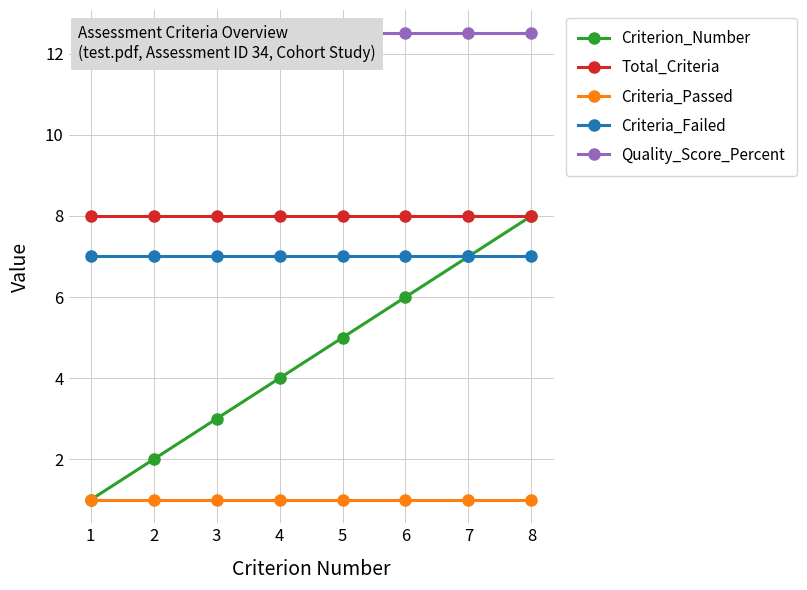

True or false: Criteria_Passed has a value of 1.4 at 8.

False